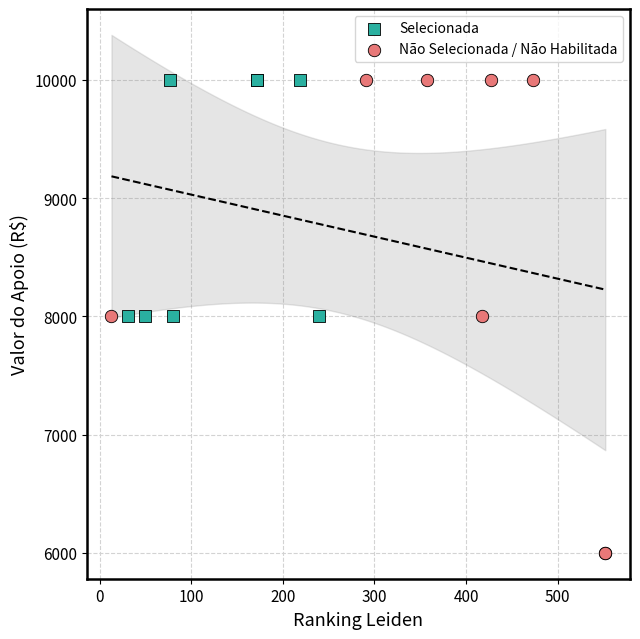

Which series contains the lowest Y value?

Não Selecionada / Não Habilitada